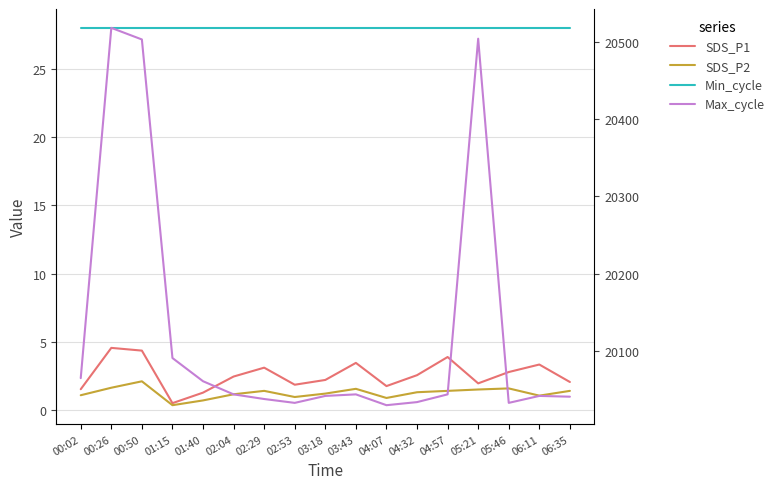

True or false: Max_cycle and SDS_P2 cross at least once.

False